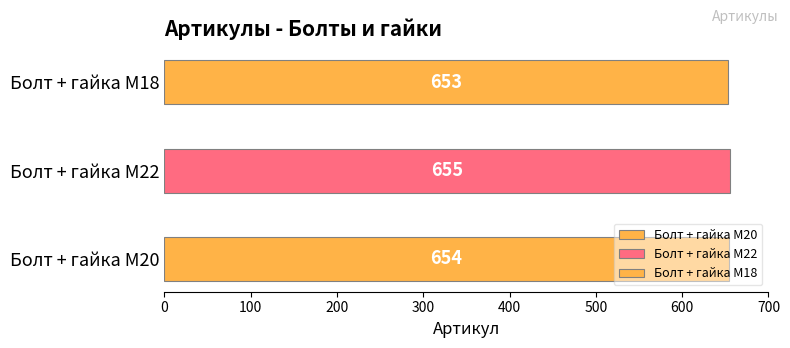

What is the difference between the values at Болт + гайка M18 and Болт + гайка M22?

2